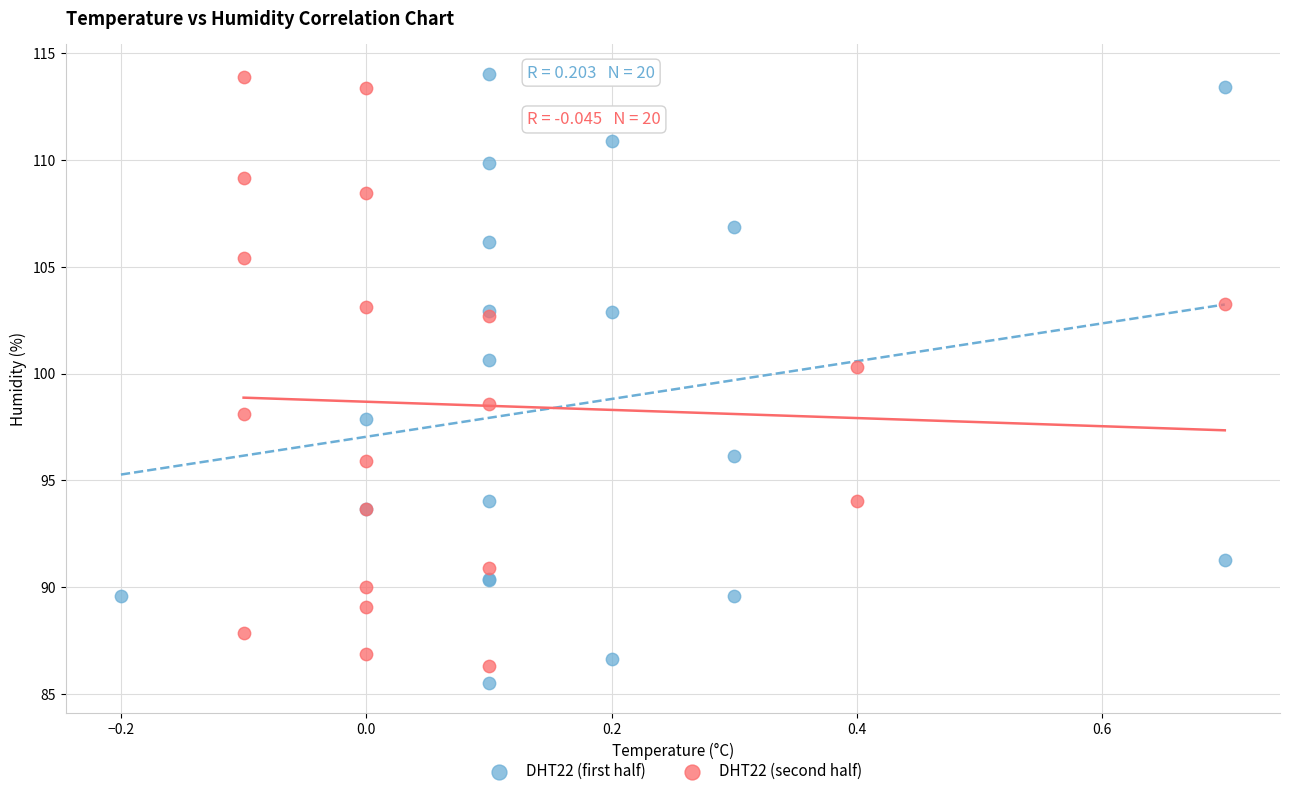

What are all the series names shown in the legend?

DHT22 (first half), DHT22 (second half)